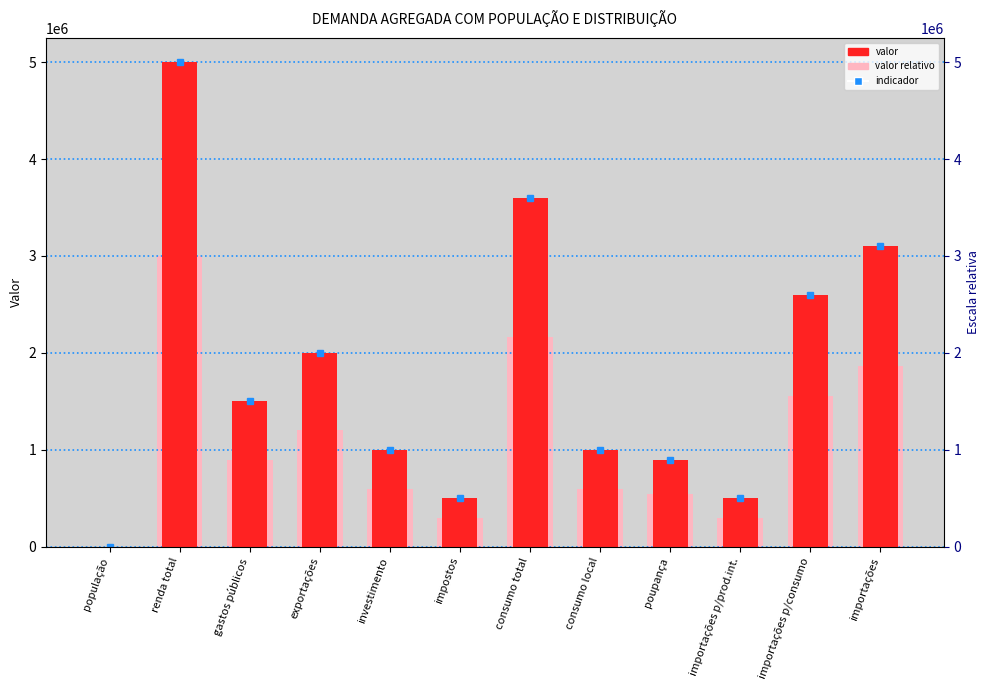

Reading left to right, what are all the values shown in this chart?

valor: população=1000.0	renda total=5000000.0	gastos públicos=1500000.0	exportações=2000000.0	investimento=1000000.0	impostos=500000.0	consumo total=3600000.0	consumo local=1000000.0	poupança=900000.0	importações p/prod.int.=500000.0	importações p/consumo=2600000.0	importações=3100000.0
valor relativo: população=600.0	renda total=3000000.0	gastos públicos=900000.0	exportações=1200000.0	investimento=600000.0	impostos=300000.0	consumo total=2160000.0	consumo local=600000.0	poupança=540000.0	importações p/prod.int.=300000.0	importações p/consumo=1560000.0	importações=1860000.0